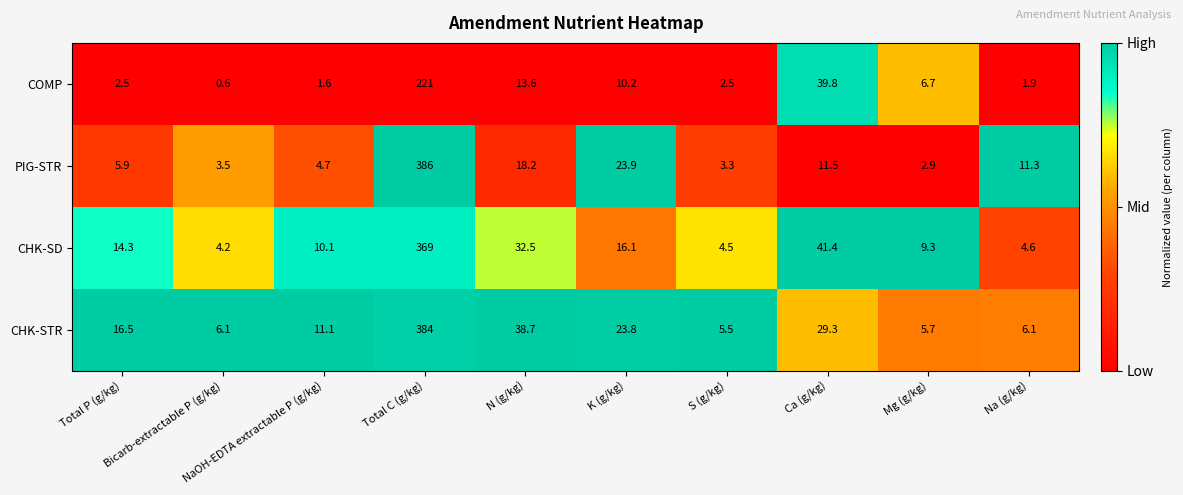

What is the minimum value for COMP?

0.6